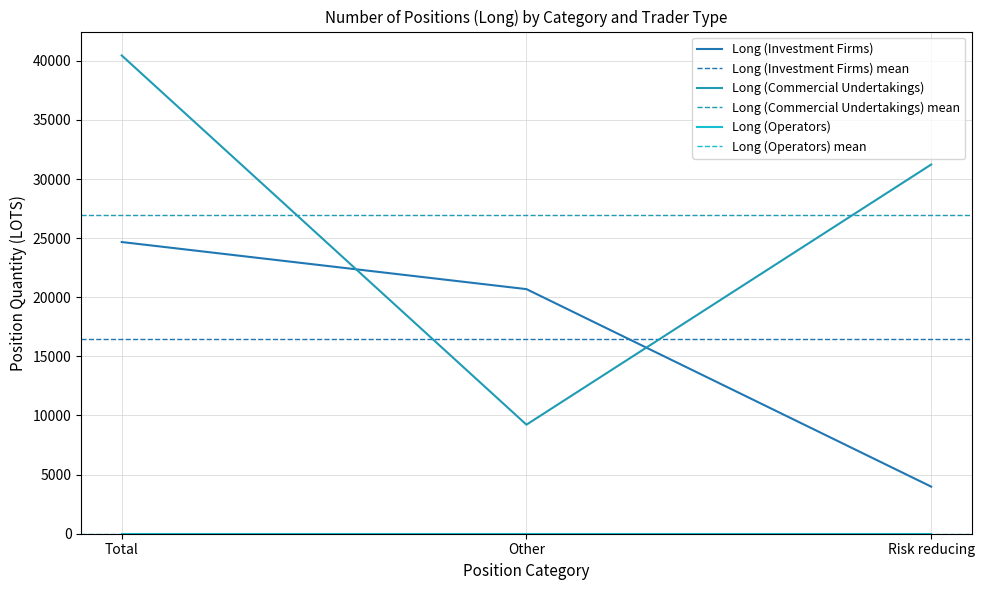

At which category is the sum across all series the highest?

Total